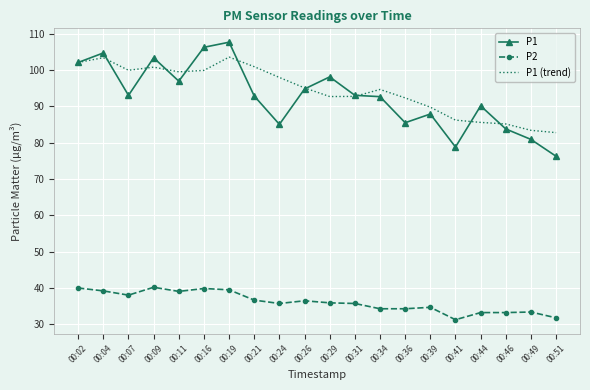

Which series has the widest spread of values?

P1